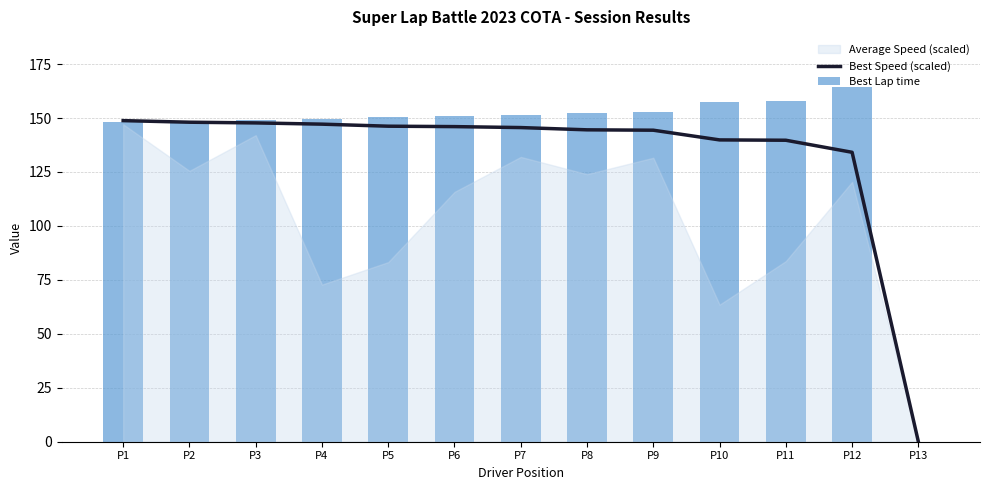

Reading left to right, transcribe all the data shown in this chart.

Best Speed (scaled): P1=148.8	P2=148.1	P3=147.7	P4=147.2	P5=146.2	P6=146.0	P7=145.6	P8=144.5	P9=144.4	P10=139.9	P11=139.7	P12=134.1	P13=0.0
Best Lap time: P1=148.1	P2=148.8	P3=149.1	P4=149.7	P5=150.7	P6=150.9	P7=151.3	P8=152.4	P9=152.6	P10=157.5	P11=157.7	P12=164.3	P13=0.0